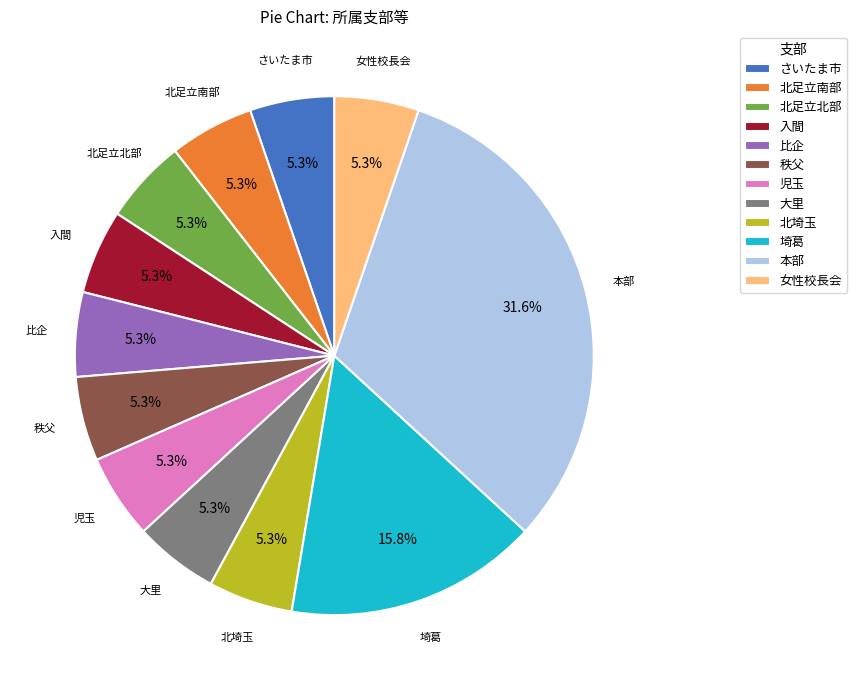

Combined, do 女性校長会 and 秩父 account for over 50%?

No